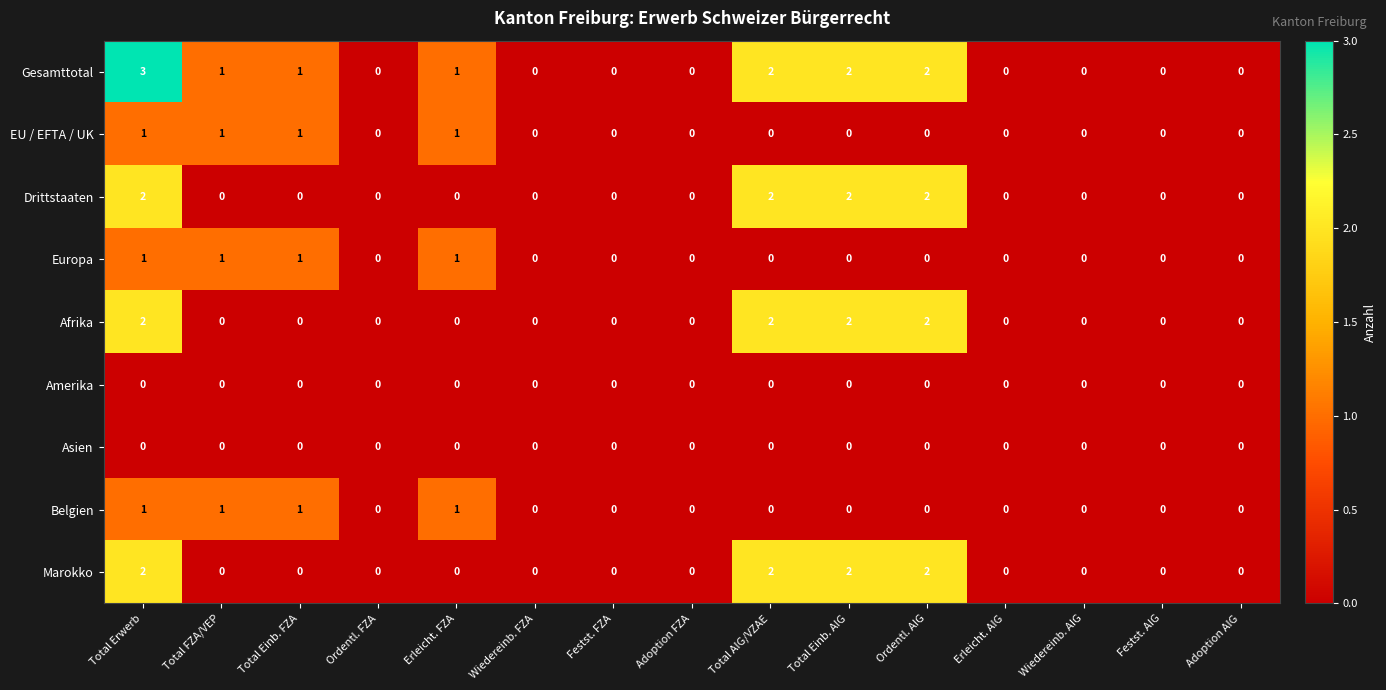

Between Total Erwerb and Festst. AIG, which series saw the biggest shift?

Gesamttotal